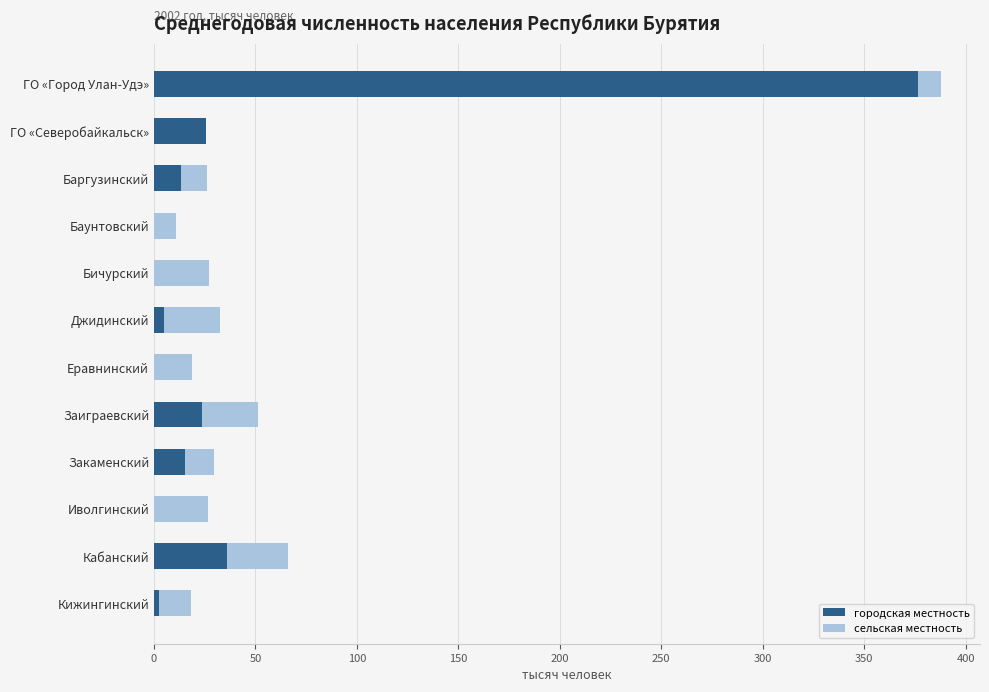

Count the number of categories in the chart.

12